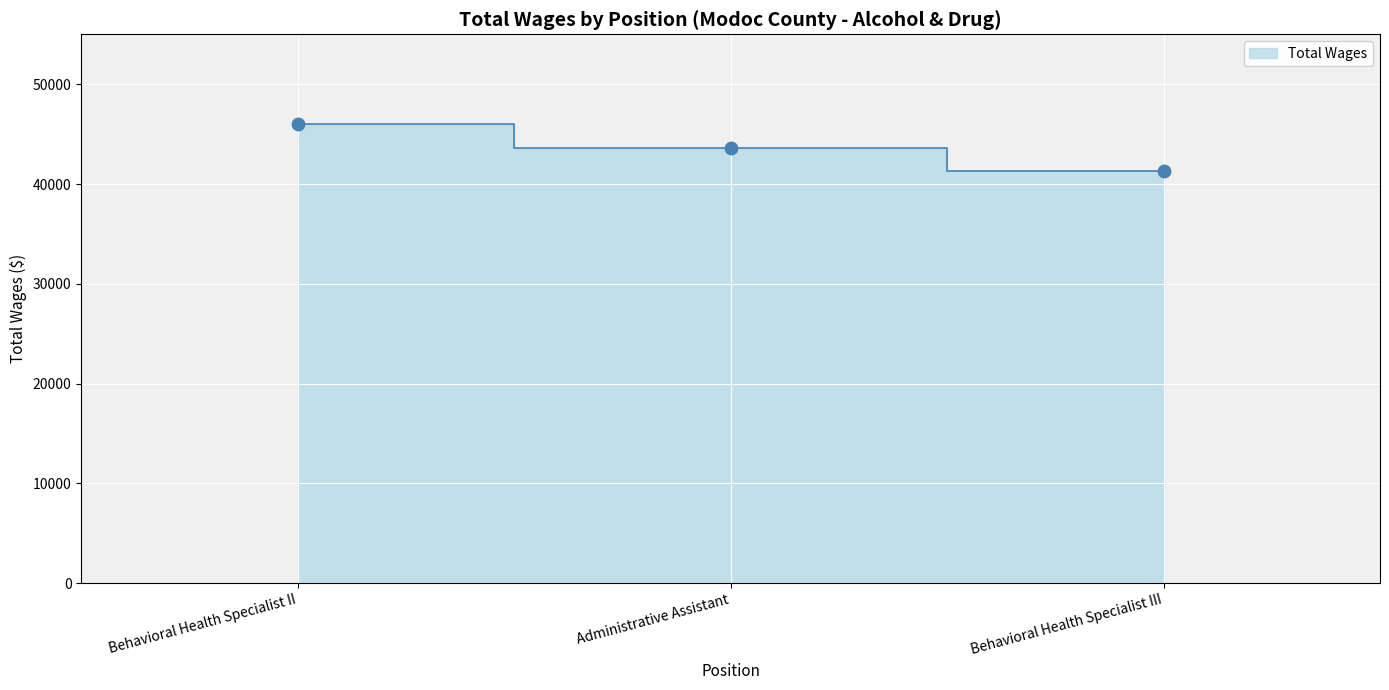

Between Administrative Assistant and Behavioral Health Specialist II, which is larger?

Behavioral Health Specialist II